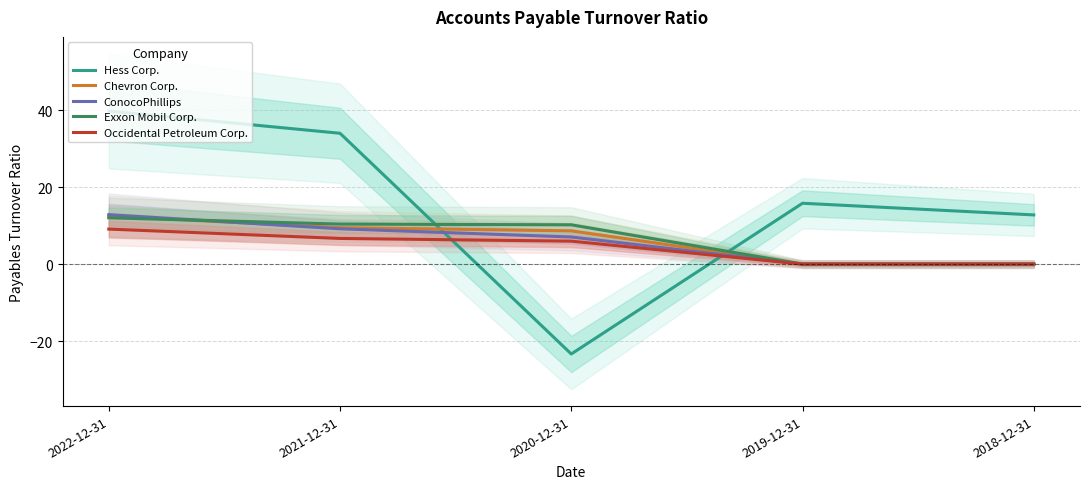

Reading left to right, extract all data points from this chart.

Hess Corp.: 39.7	34.0	-23.3	15.8	12.8
Chevron Corp.: 12.4	9.5	8.6	0.0	0.0
ConocoPhillips: 12.8	9.2	7.0	0.0	0.0
Exxon Mobil Corp.: 12.0	10.4	10.2	0.0	0.0
Occidental Petroleum Corp.: 9.1	6.7	6.0	0.0	0.0